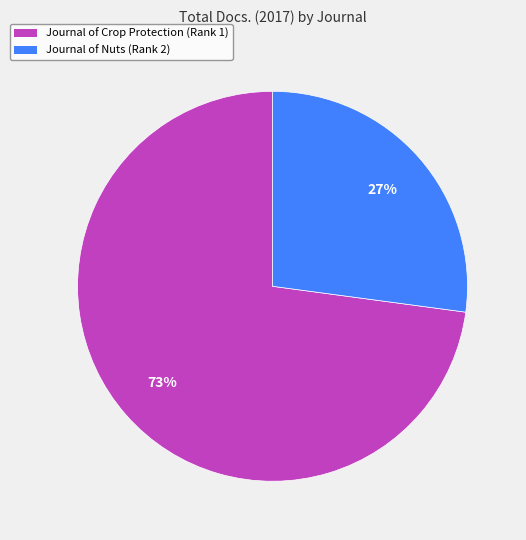

To the nearest percent, what is the difference between the largest and smallest slice percentages?

46%